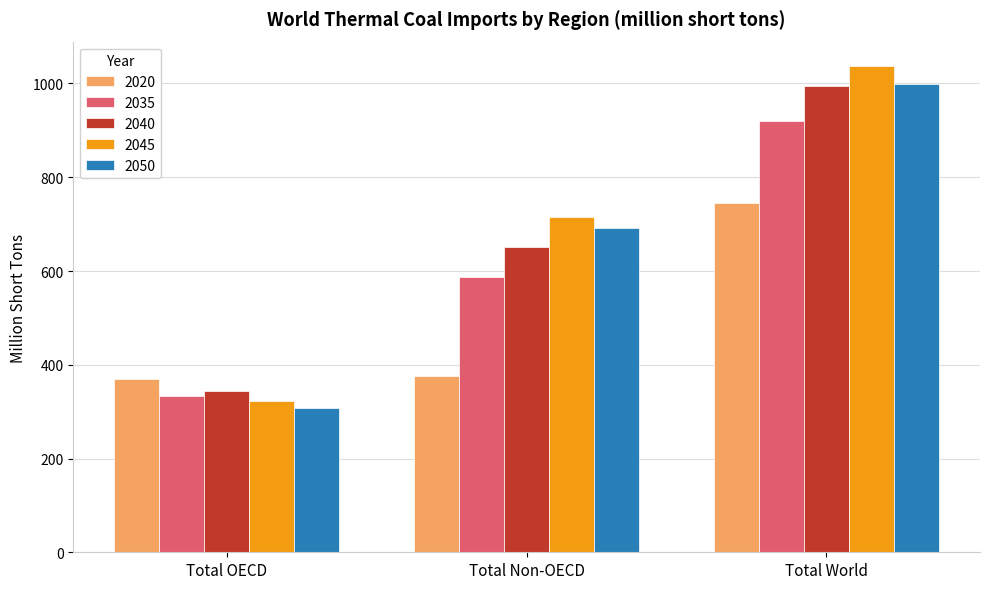

Which series changed the most between Total Non-OECD and Total World?

2020